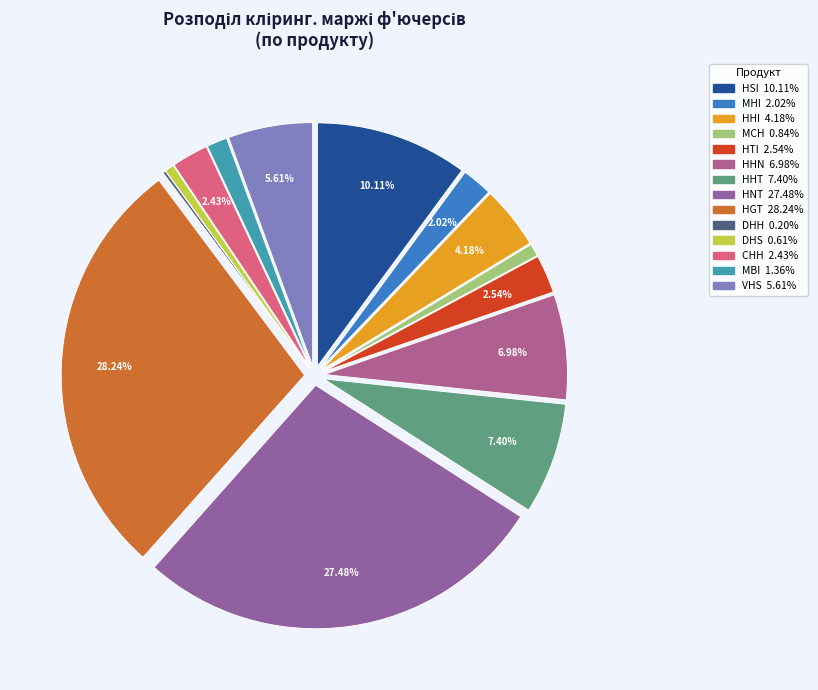

Do MHI and HTI together represent more than half of the pie?

No